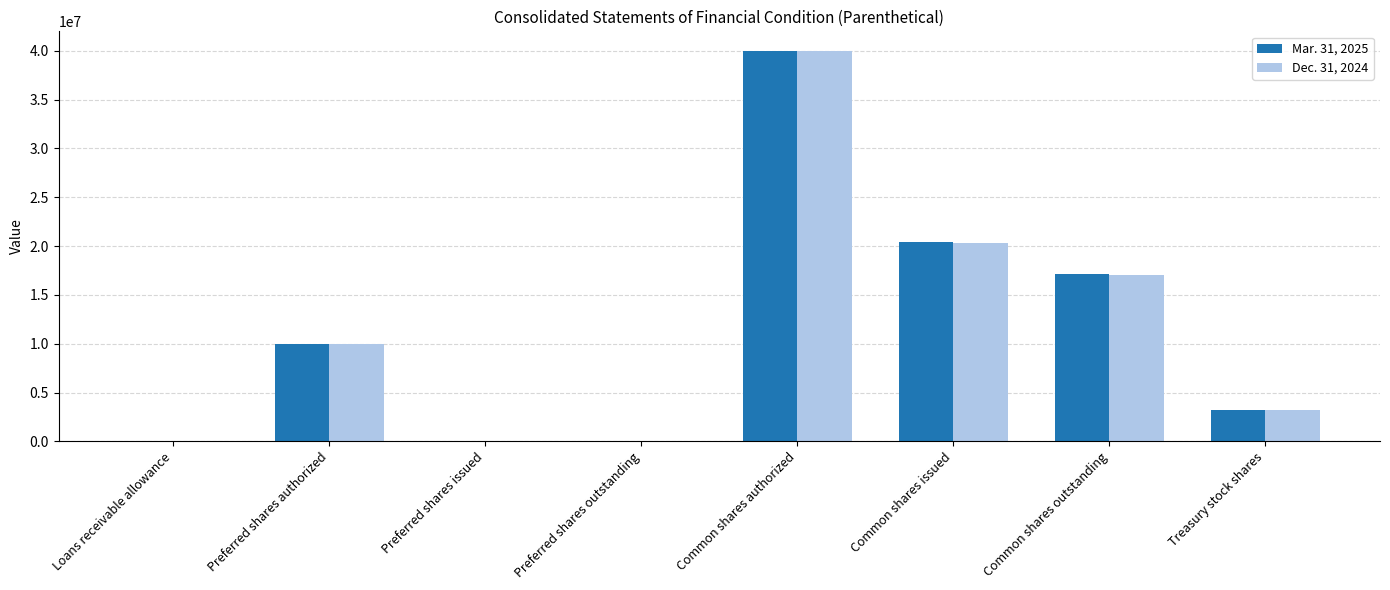

At which category is the sum across all series the highest?

Common shares authorized